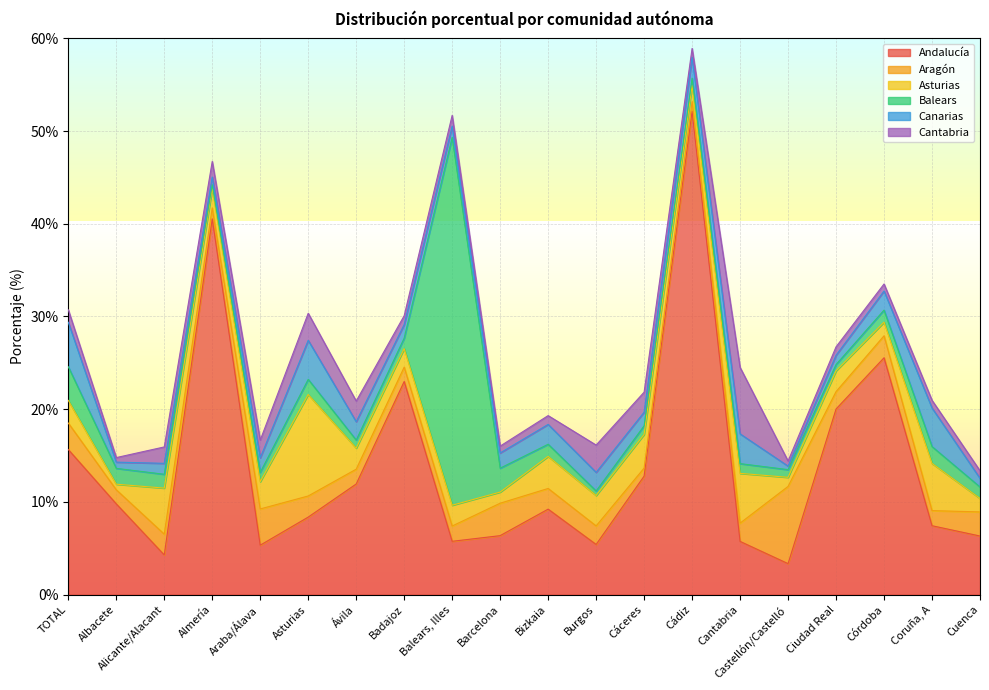

Reading left to right, list all the values displayed in this chart.

Andalucía: TOTAL=15.7	Albacete=9.8	Alicante/Alacant=4.3	Almería=40.5	Araba/Álava=5.3	Asturias=8.4	Ávila=11.9	Badajoz=23.0	Balears, Illes=5.8	Barcelona=6.4	Bizkaia=9.2	Burgos=5.4	Cáceres=12.8	Cádiz=52.1	Cantabria=5.7	Castellón/Castelló=3.3	Ciudad Real=20.0	Córdoba=25.6	Coruña, A=7.4	Cuenca=6.3
Aragón: TOTAL=2.9	Albacete=1.5	Alicante/Alacant=2.2	Almería=1.2	Araba/Álava=3.9	Asturias=2.3	Ávila=1.6	Badajoz=1.6	Balears, Illes=1.6	Barcelona=3.5	Bizkaia=2.2	Burgos=2.0	Cáceres=0.9	Cádiz=1.0	Cantabria=2.0	Castellón/Castelló=8.3	Ciudad Real=1.9	Córdoba=2.4	Coruña, A=1.6	Cuenca=2.6
Asturias: TOTAL=2.4	Albacete=0.6	Alicante/Alacant=5.0	Almería=2.1	Araba/Álava=2.9	Asturias=10.9	Ávila=2.3	Badajoz=2.0	Balears, Illes=2.2	Barcelona=1.2	Bizkaia=3.5	Burgos=3.3	Cáceres=3.6	Cádiz=1.8	Cantabria=5.4	Castellón/Castelló=1.0	Ciudad Real=2.2	Córdoba=1.5	Coruña, A=5.1	Cuenca=1.4
Balears: TOTAL=3.6	Albacete=1.7	Alicante/Alacant=1.5	Almería=0.4	Araba/Álava=1.0	Asturias=1.6	Ávila=0.9	Badajoz=1.1	Balears, Illes=39.7	Barcelona=2.6	Bizkaia=1.3	Burgos=0.5	Cáceres=0.9	Cádiz=0.8	Cantabria=1.1	Castellón/Castelló=0.8	Ciudad Real=0.7	Córdoba=1.3	Coruña, A=1.8	Cuenca=1.2
Canarias: TOTAL=4.8	Albacete=0.7	Alicante/Alacant=1.2	Almería=0.8	Araba/Álava=1.6	Asturias=4.2	Ávila=2.0	Badajoz=1.5	Balears, Illes=1.2	Barcelona=1.6	Bizkaia=2.1	Burgos=2.0	Cáceres=1.5	Cádiz=2.3	Cantabria=3.2	Castellón/Castelló=0.4	Ciudad Real=1.0	Córdoba=2.1	Coruña, A=4.2	Cuenca=0.9
Cantabria: TOTAL=1.4	Albacete=0.5	Alicante/Alacant=1.8	Almería=1.7	Araba/Álava=1.9	Asturias=2.9	Ávila=2.2	Badajoz=1.0	Balears, Illes=1.2	Barcelona=0.7	Bizkaia=0.9	Burgos=2.9	Cáceres=2.2	Cádiz=0.9	Cantabria=7.2	Castellón/Castelló=0.6	Ciudad Real=0.9	Córdoba=0.8	Coruña, A=0.8	Cuenca=0.8